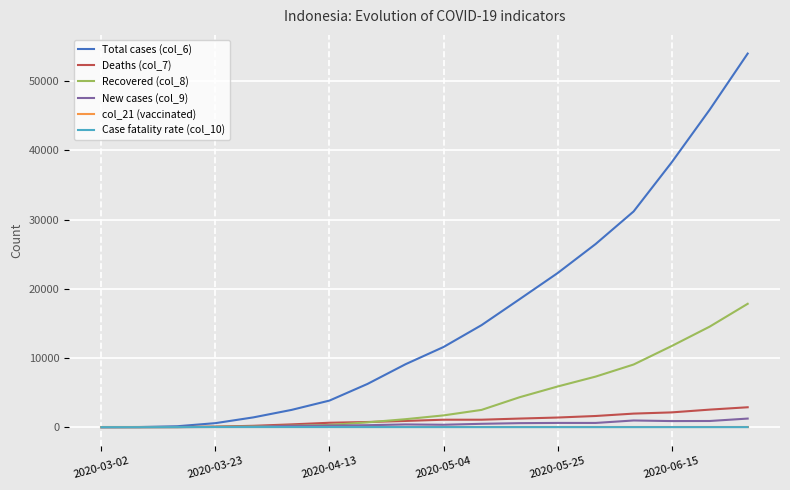

Which series has the widest spread of values?

Total cases (col_6)